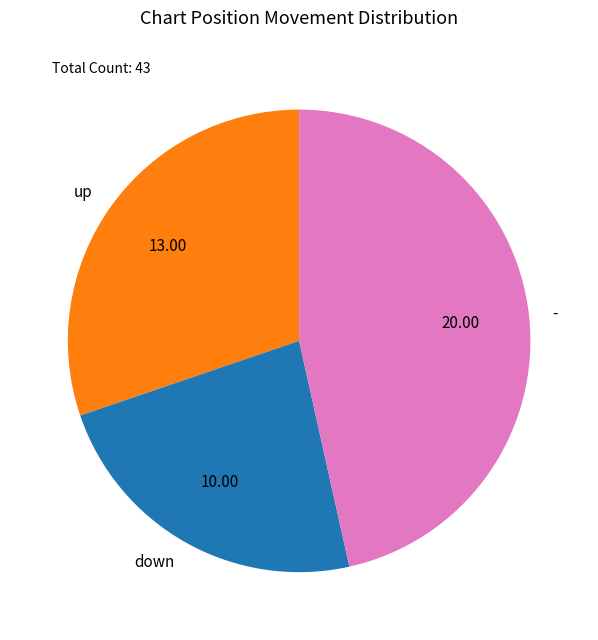

Combined, do up and down account for over 50%?

Yes